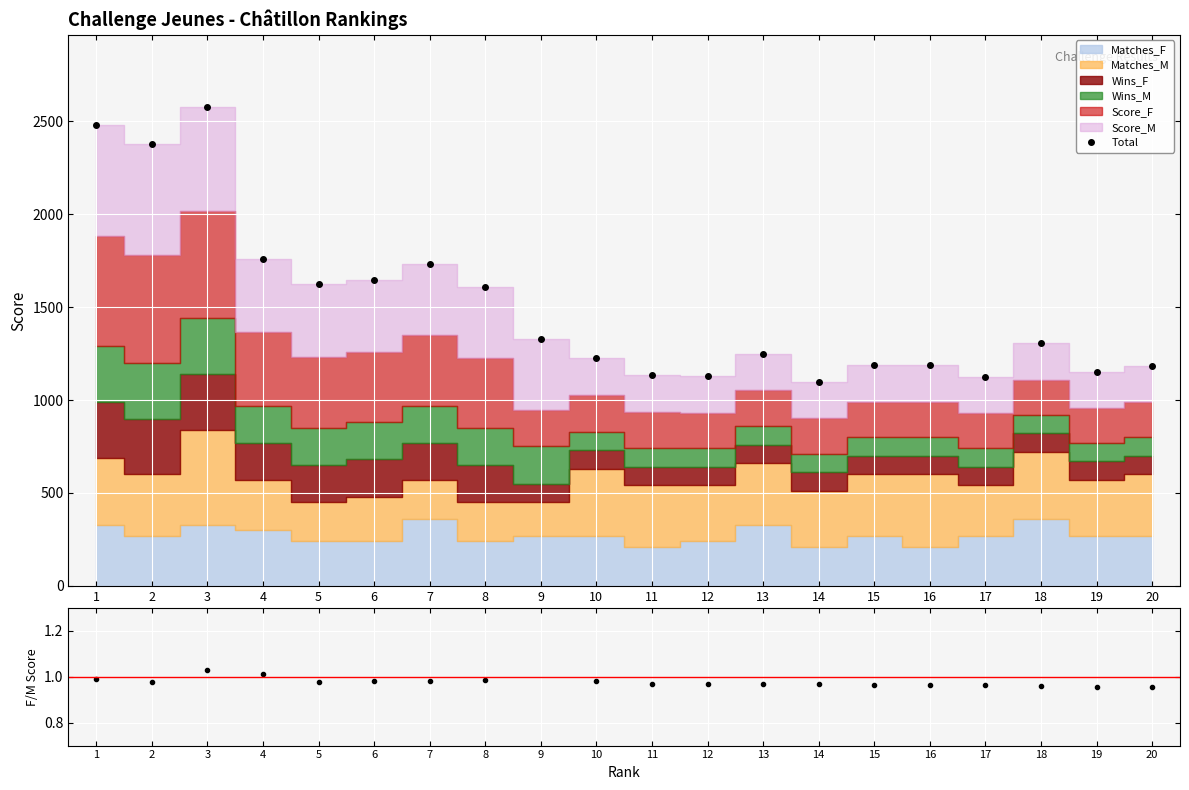

True or false: Total and Score_F/Score_M intersect in this chart.

False